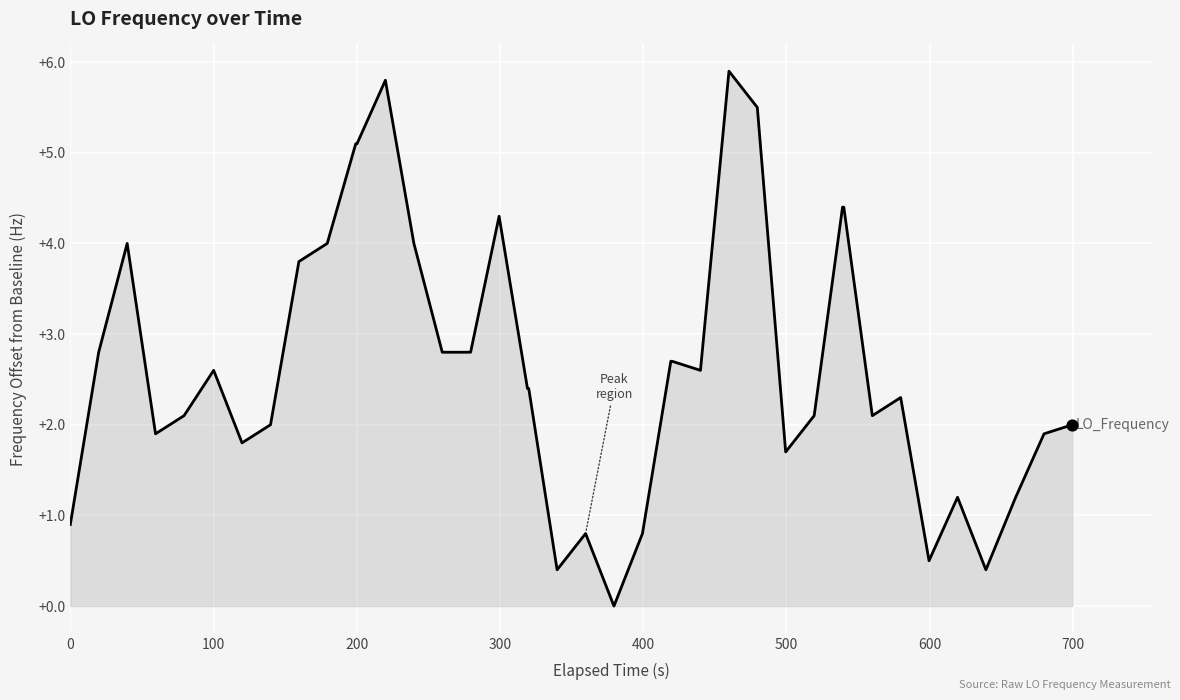

Is this an area chart (filled region under the line)?

Yes